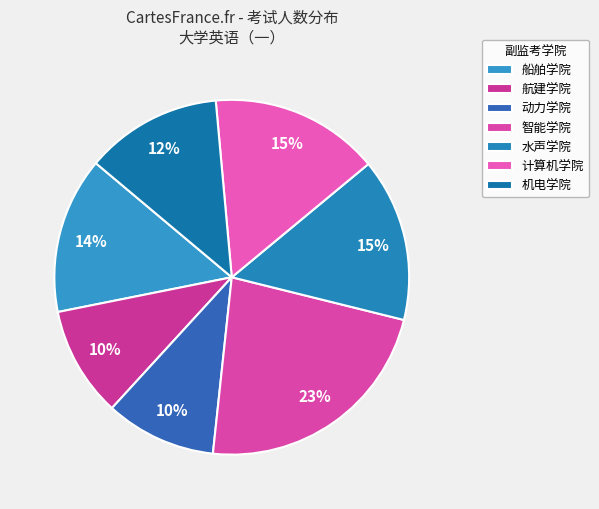

How many segments does this pie chart have?

7